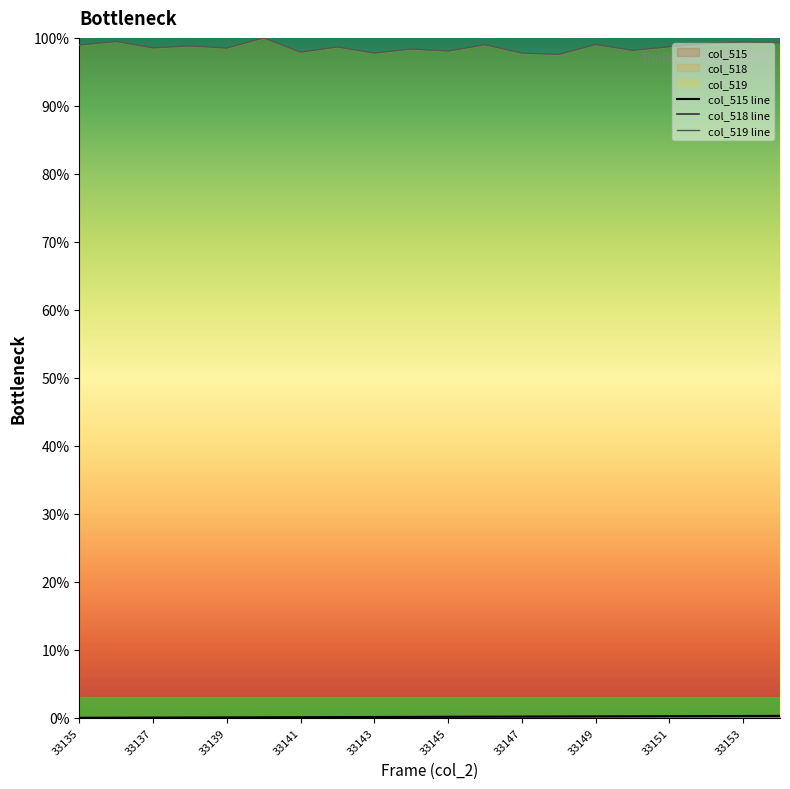

Which category has the lowest value across all series?

33135